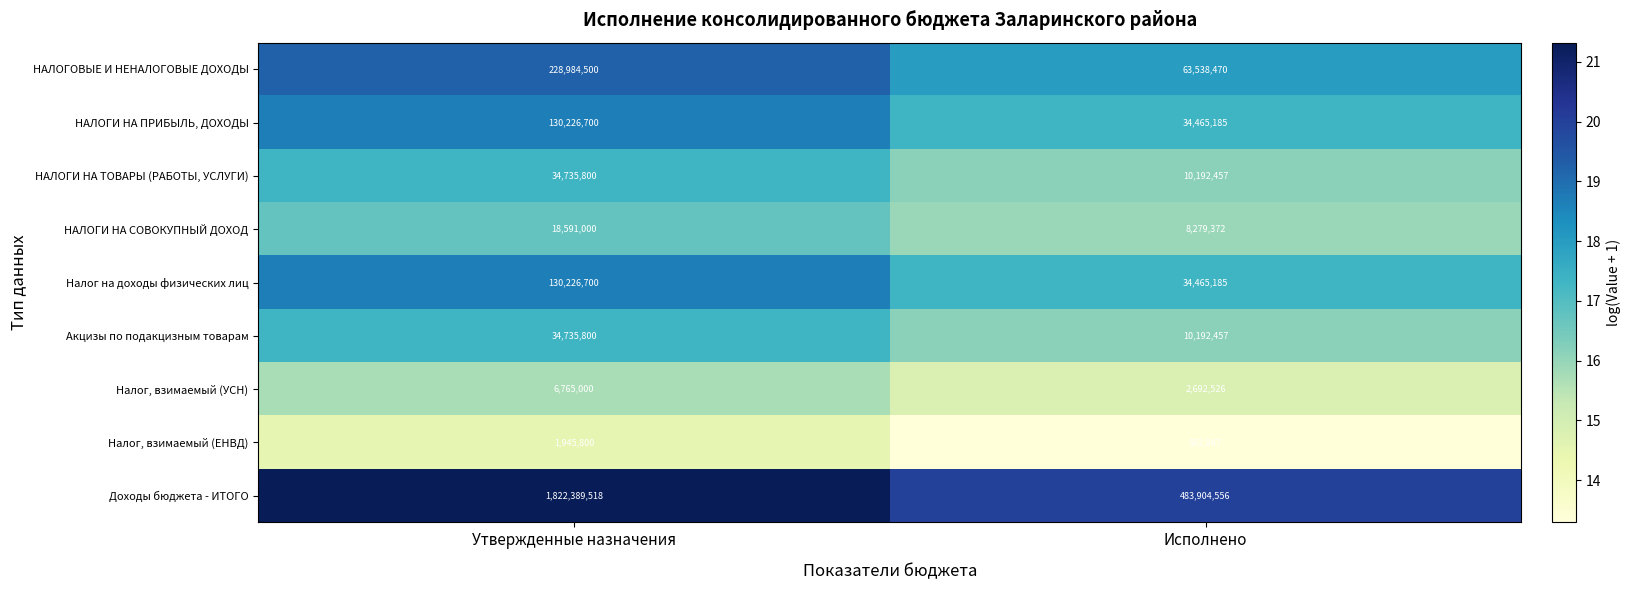

Is the value of НАЛОГОВЫЕ И НЕНАЛОГОВЫЕ ДОХОДЫ at Утвержденные назначения greater than the value of Доходы бюджета - ИТОГО at Исполнено?

No